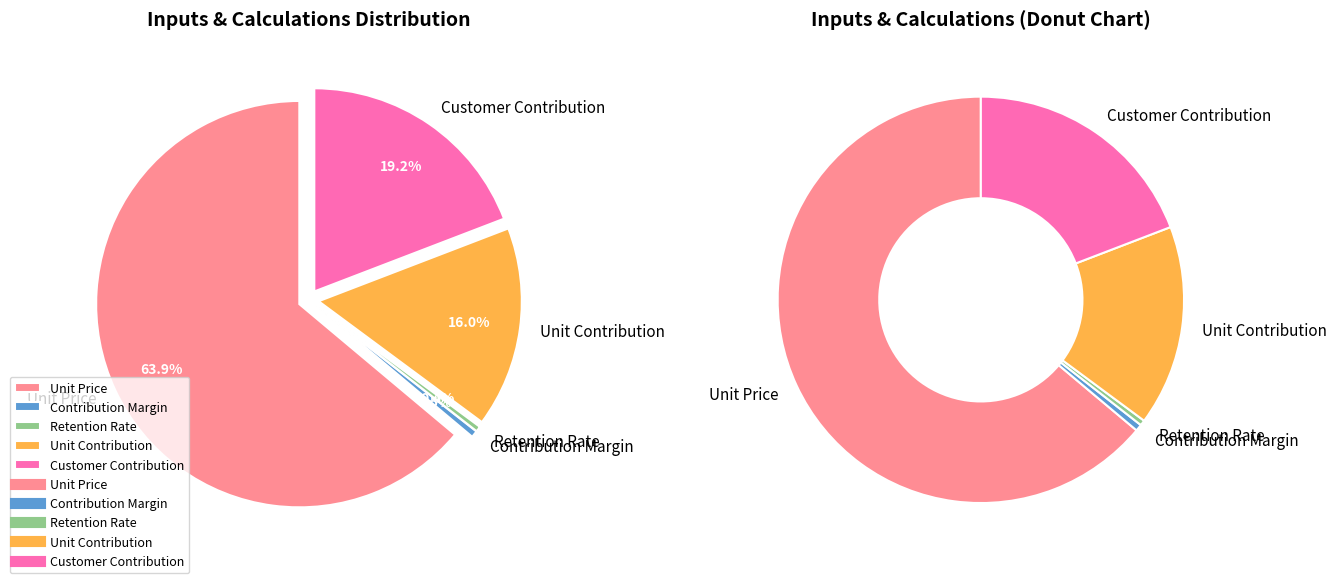

What is the ratio of the value at Customer Contribution to the value at Unit Price?

0.3